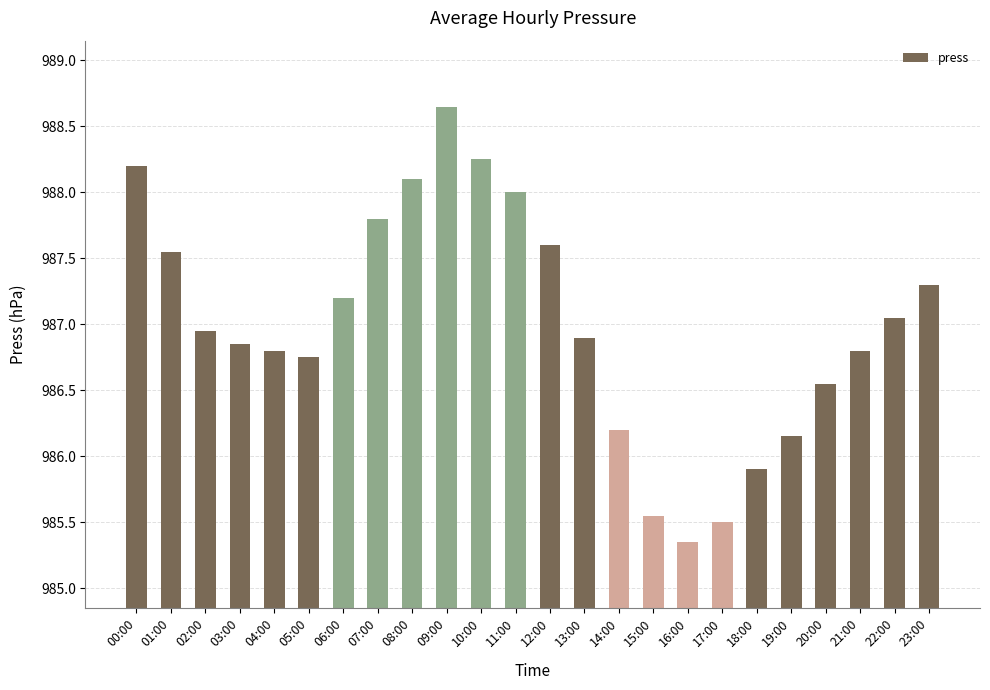

Is it true that the value at 14:00 is 986.2?

True